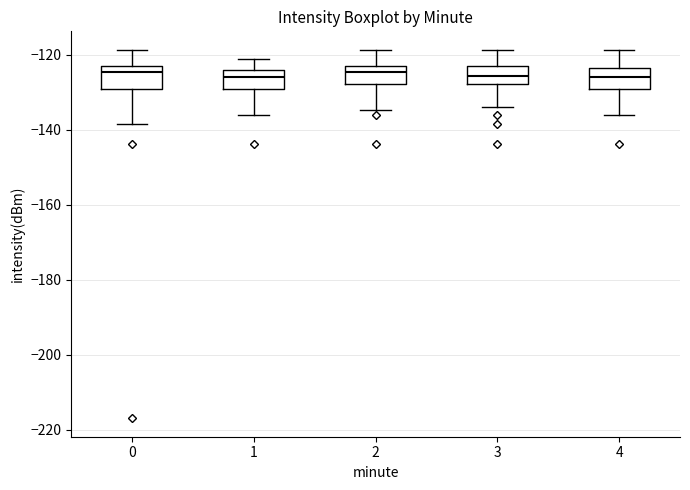

Where does the lower whisker of the box at x = 3 end on the y-axis? The values are not printed on the chart, so give them approximately, as read against the axis.

-134